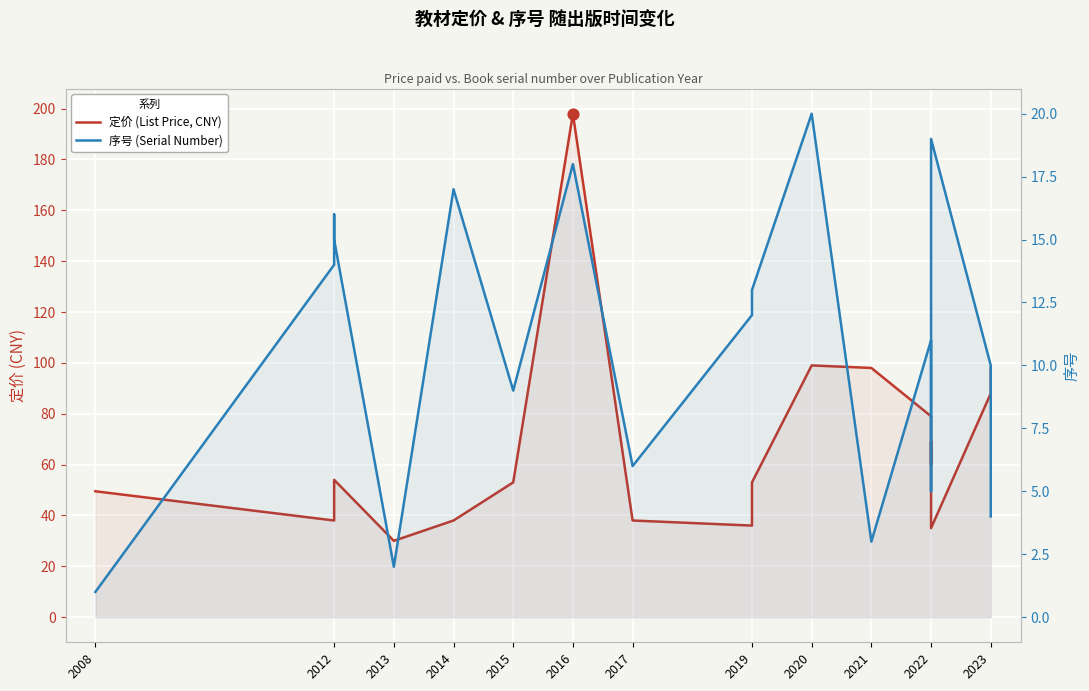

At how many categories does at least one series exceed 181?

1